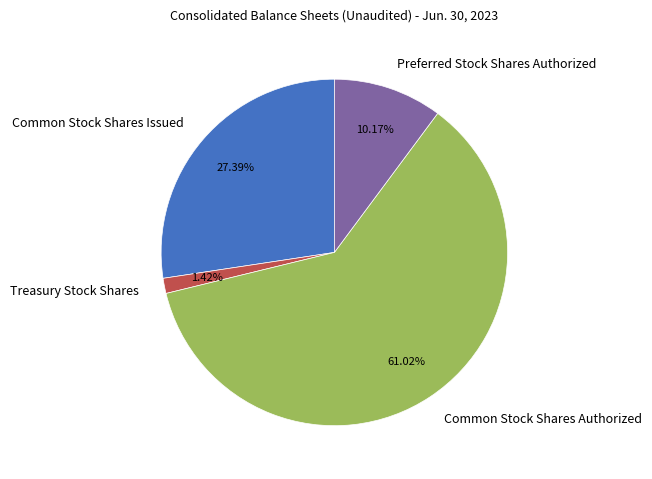

True or false: Common Stock Shares Authorized accounts for 76% of the total.

False